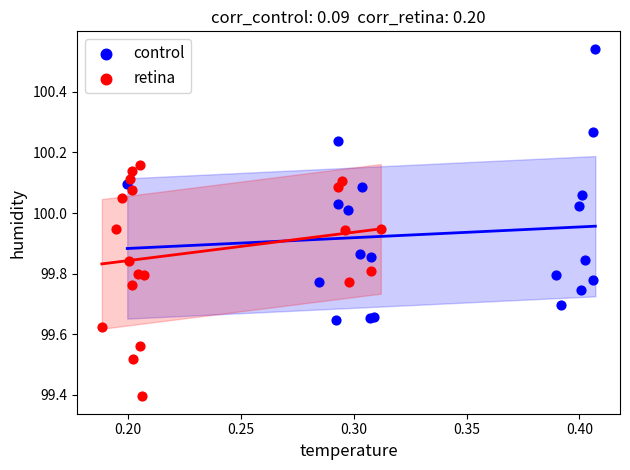

Which series contains the lowest Y value?

retina